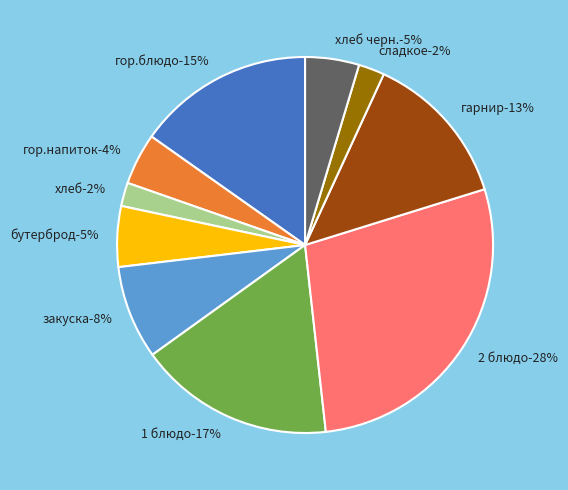

Count the number of slices in the pie.

10